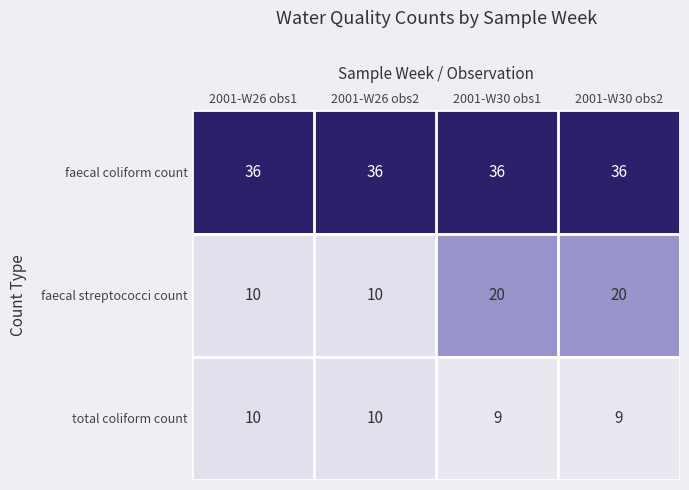

What is the approximate value of faecal streptococci count at 2001-W30 obs1?

20